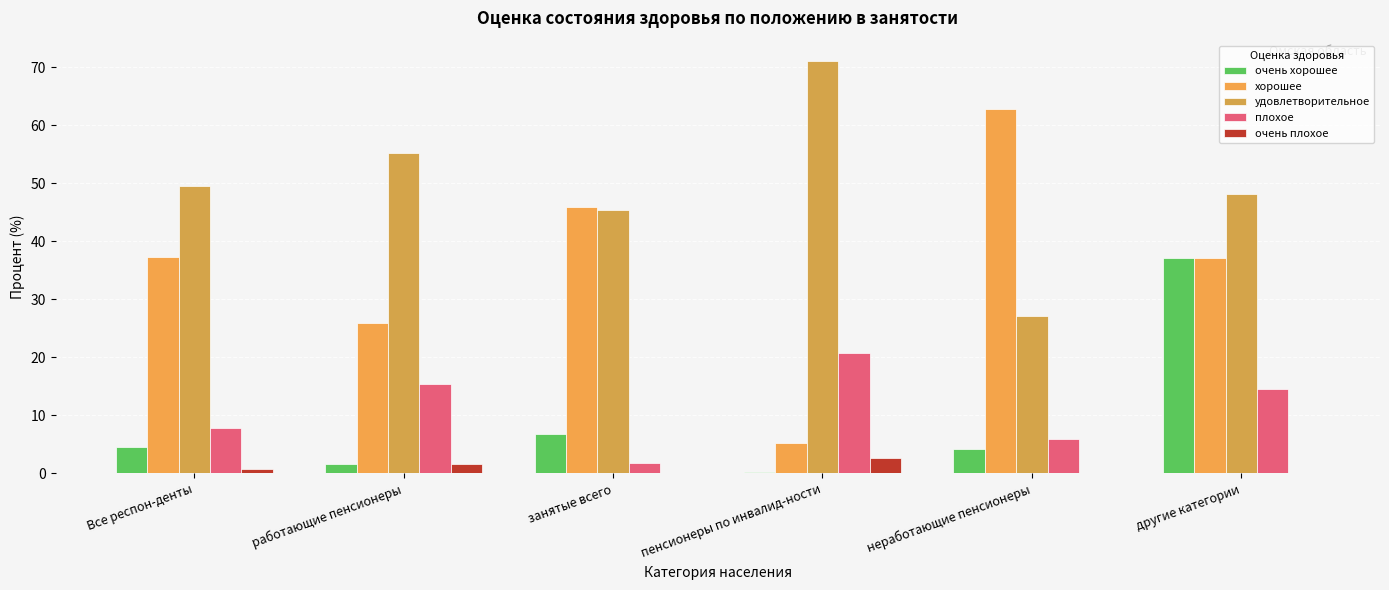

Does the chart contain stacked bars?

No